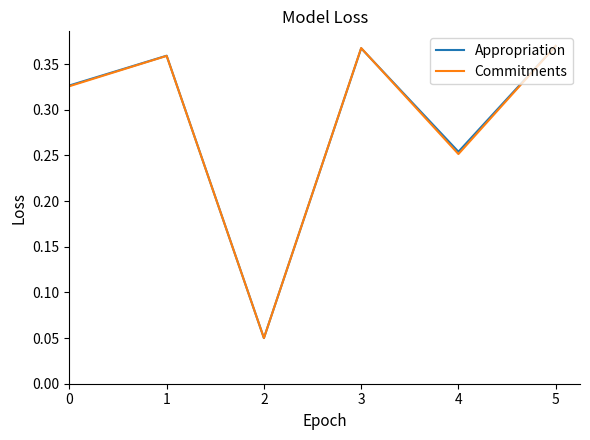

True or false: Appropriation has a value of 0.5 at 3.

False